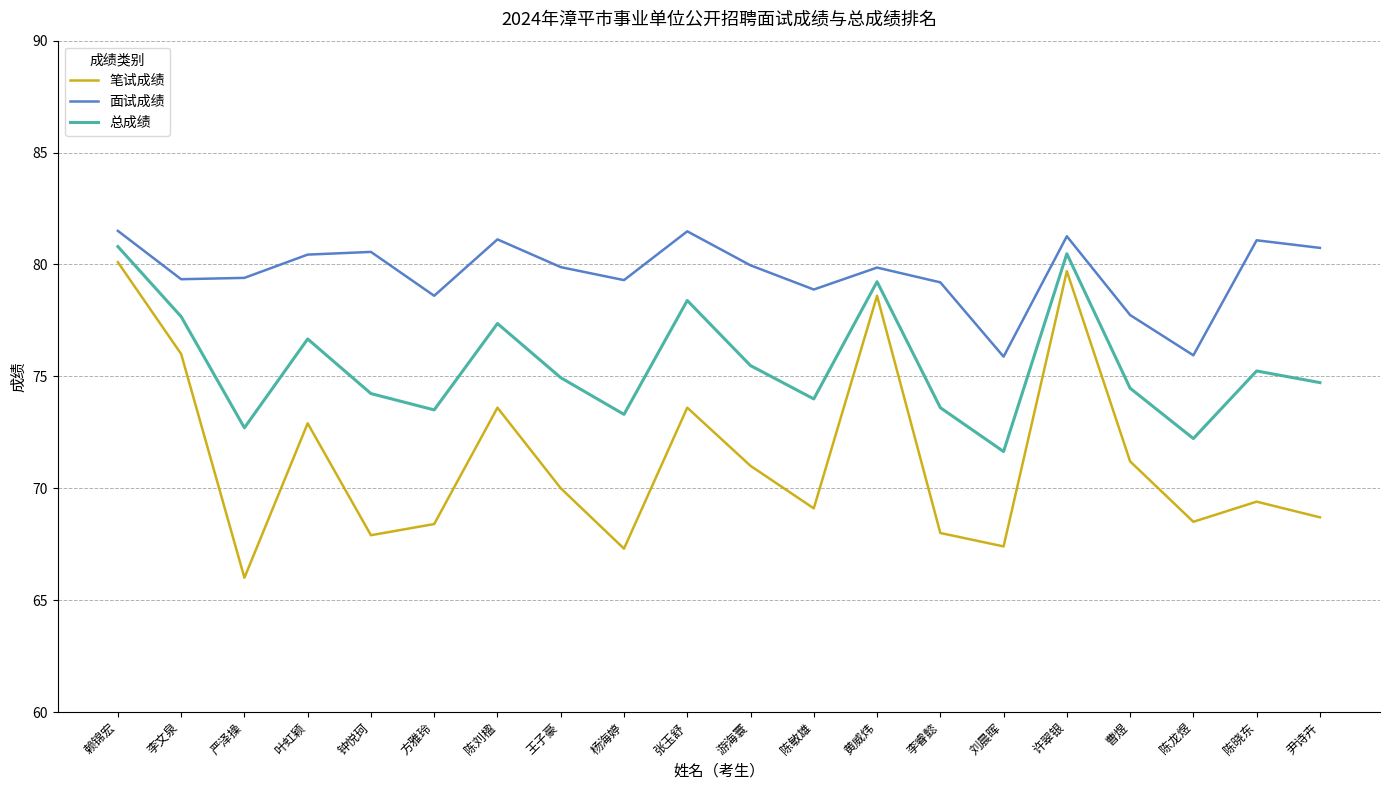

Which category has the highest value in the 总成绩 series?

赖锦宏